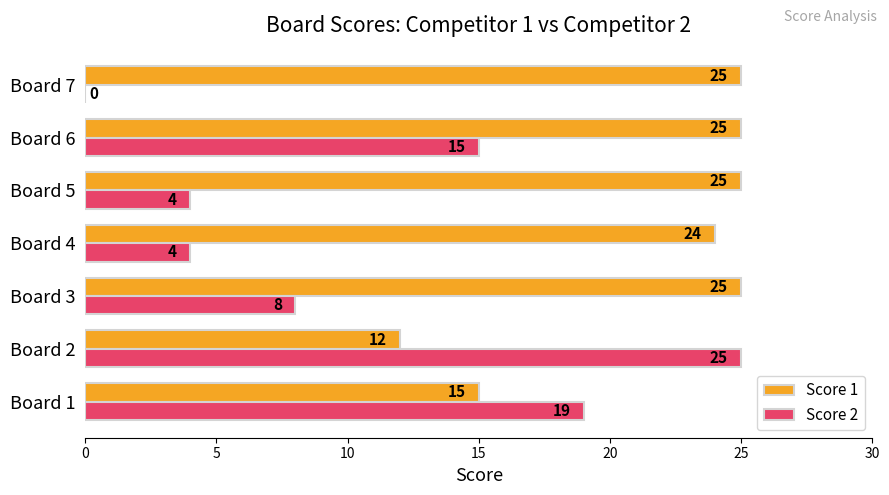

What is the total value across all series at Board 3?

33